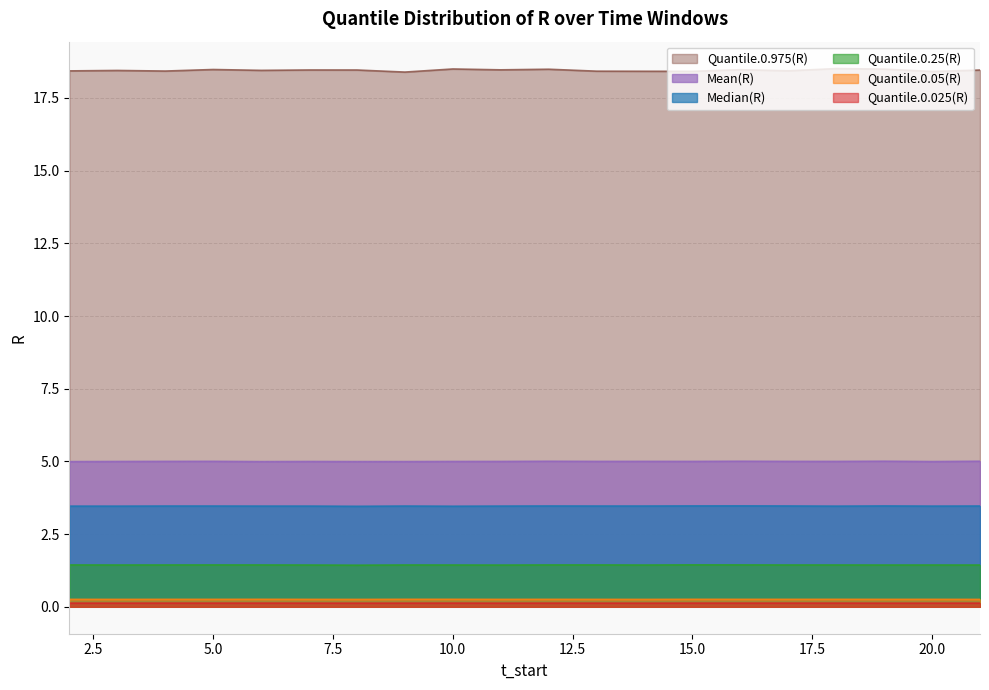

What is the sum of all Median(R) values?

69.3